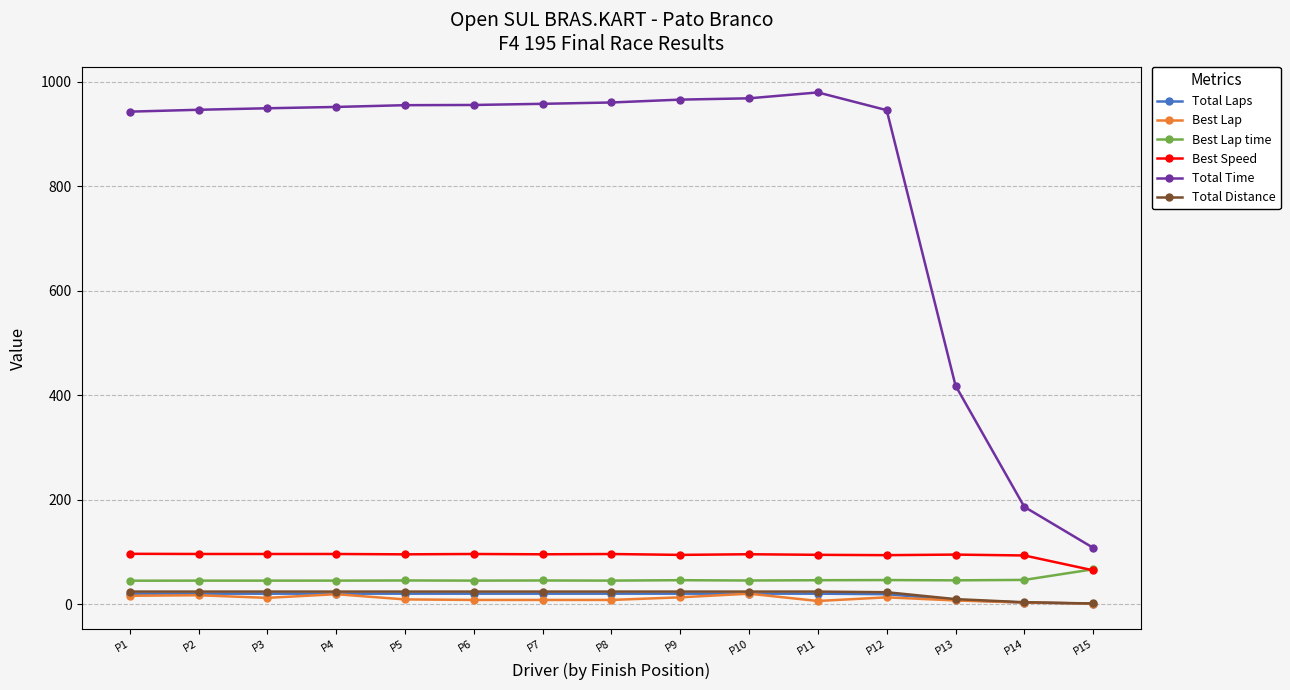

The value of Total Time at P5 is 955.5. True or false?

True